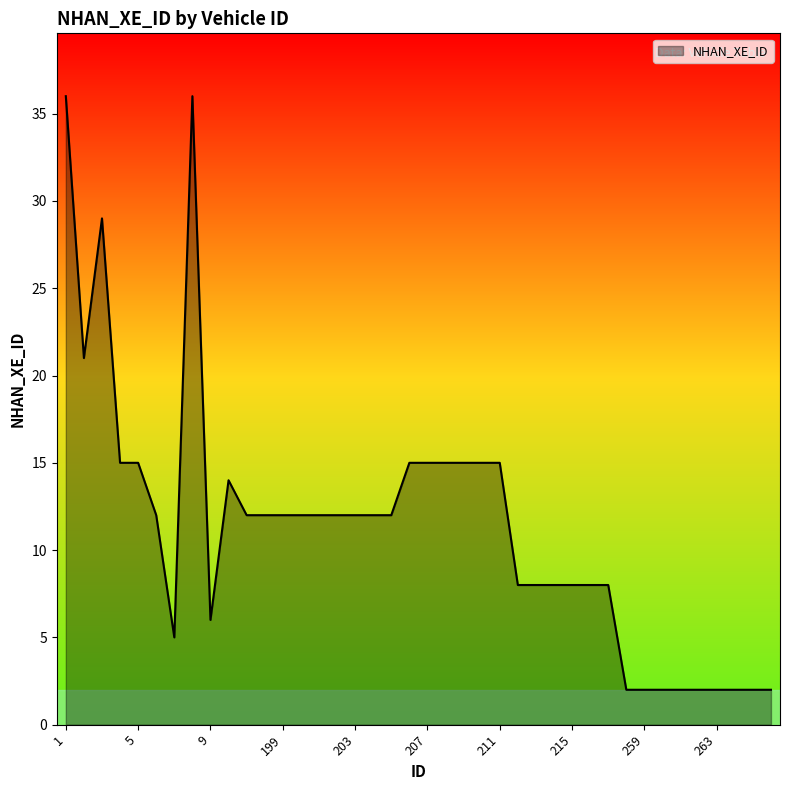

Does the chart have visible grid lines?

No